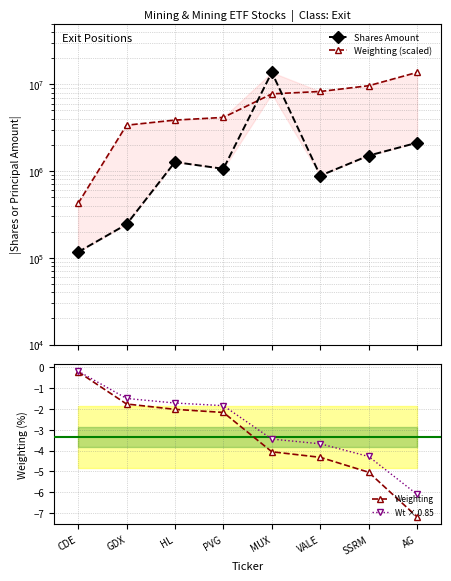

At AG, list the series in order from smallest to largest.

Weighting, Wt × 0.85, Shares Amount, Weighting (scaled)